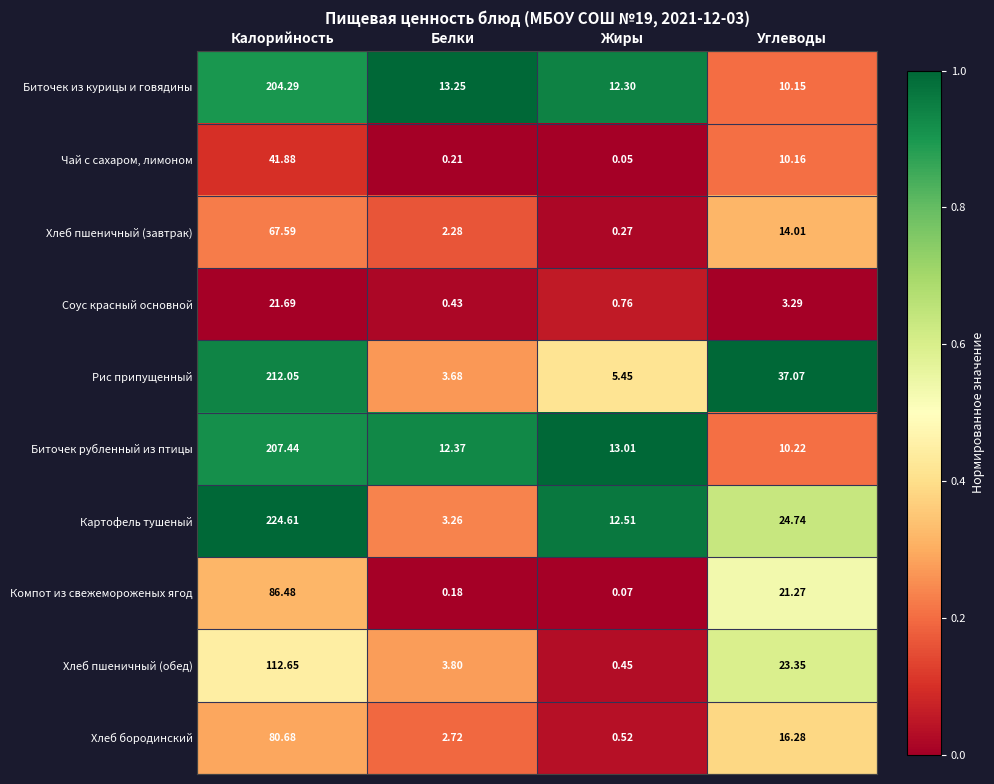

Which series has the largest total across all categories?

Картофель тушеный